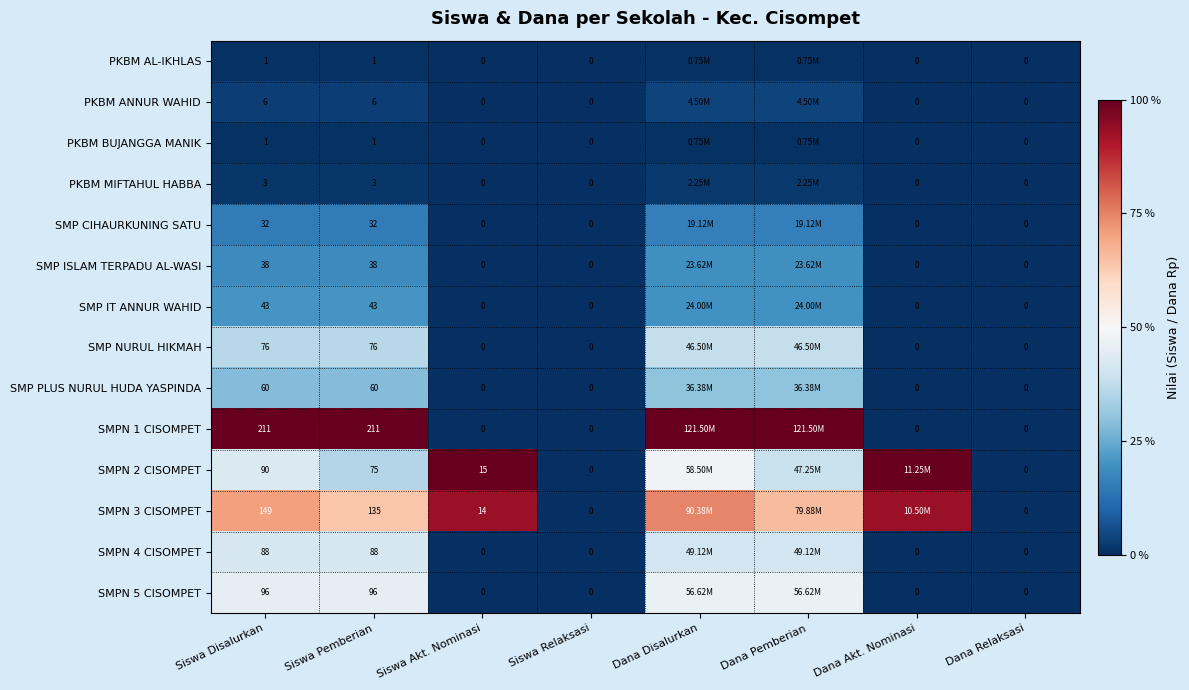

Is the value of SMPN 1 CISOMPET at Siswa Relaksasi greater than the value of SMP PLUS NURUL HUDA YASPINDA at Siswa Disalurkan?

No